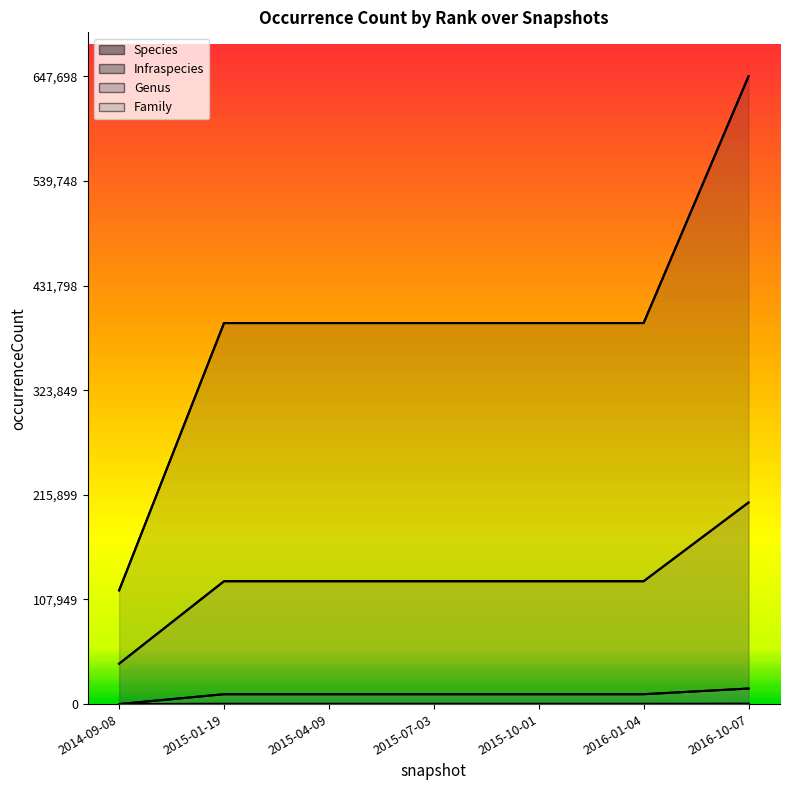

What is the total value across all series at 2015-07-03?

530279